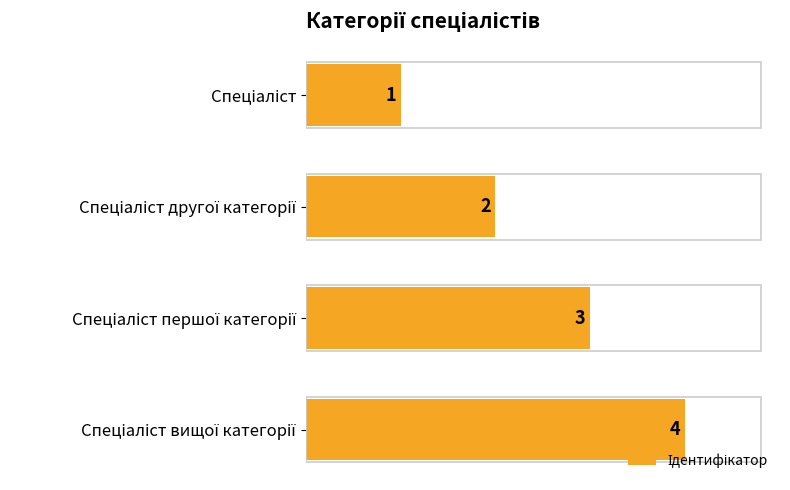

What is the maximum value shown in the chart?

4